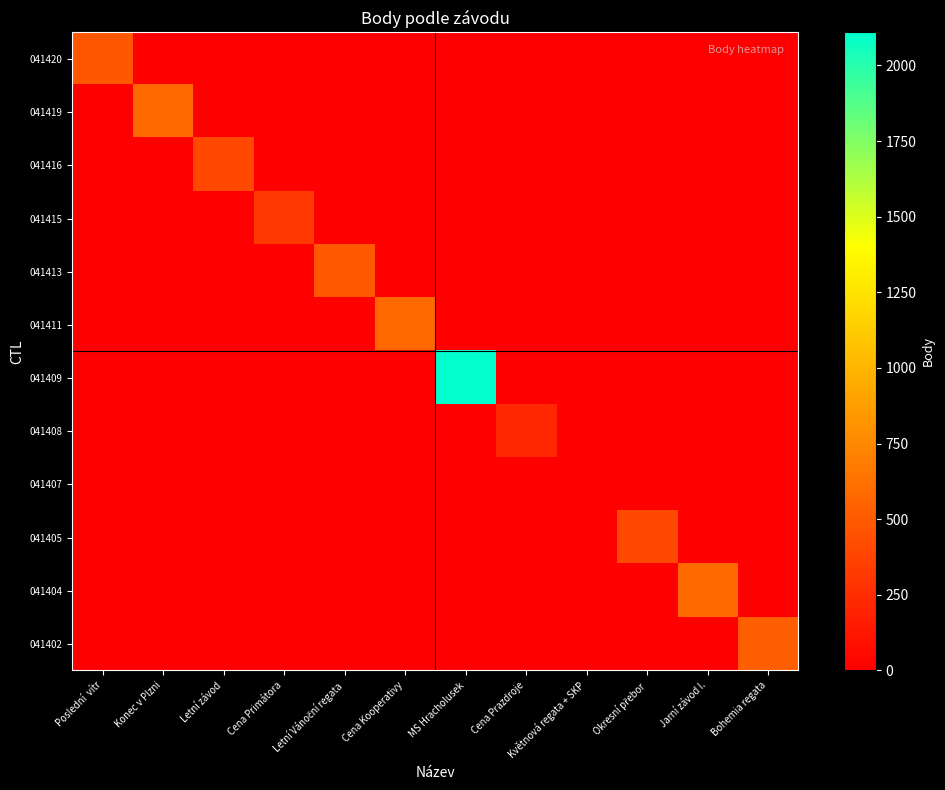

At Poslední vítr, list the series in order from smallest to largest.

041419, 041416, 041415, 041413, 041411, 041409, 041408, 041407, 041405, 041404, 041402, 041420